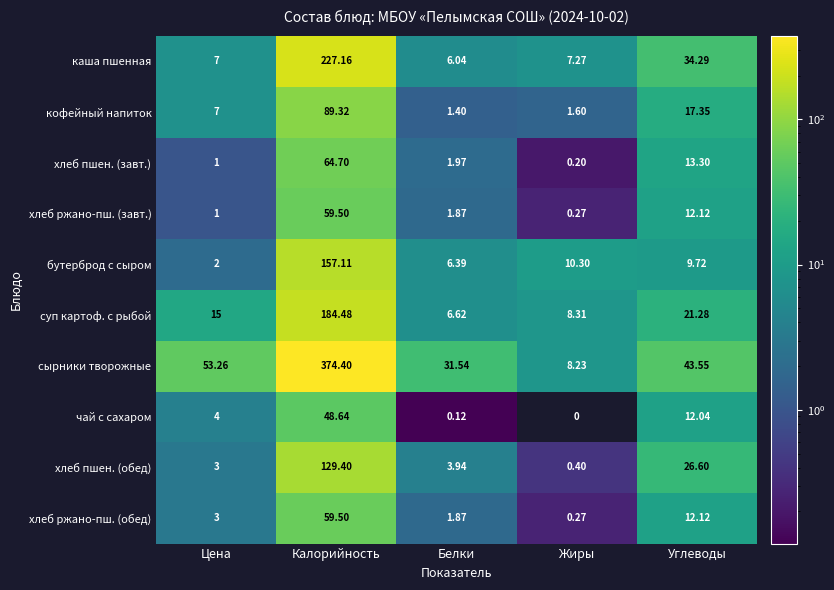

At which category is the sum across all series the highest?

Калорийность